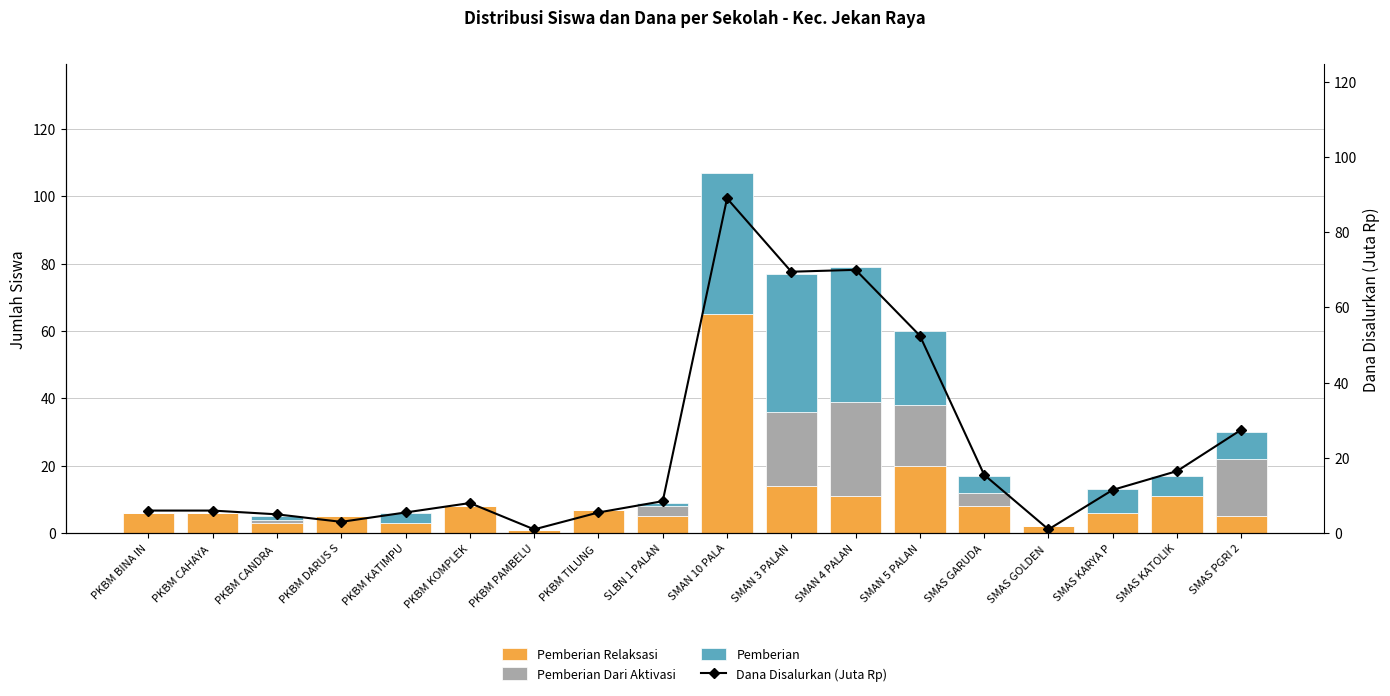

What is the average value of the Pemberian Dari Aktivasi series?

5.2